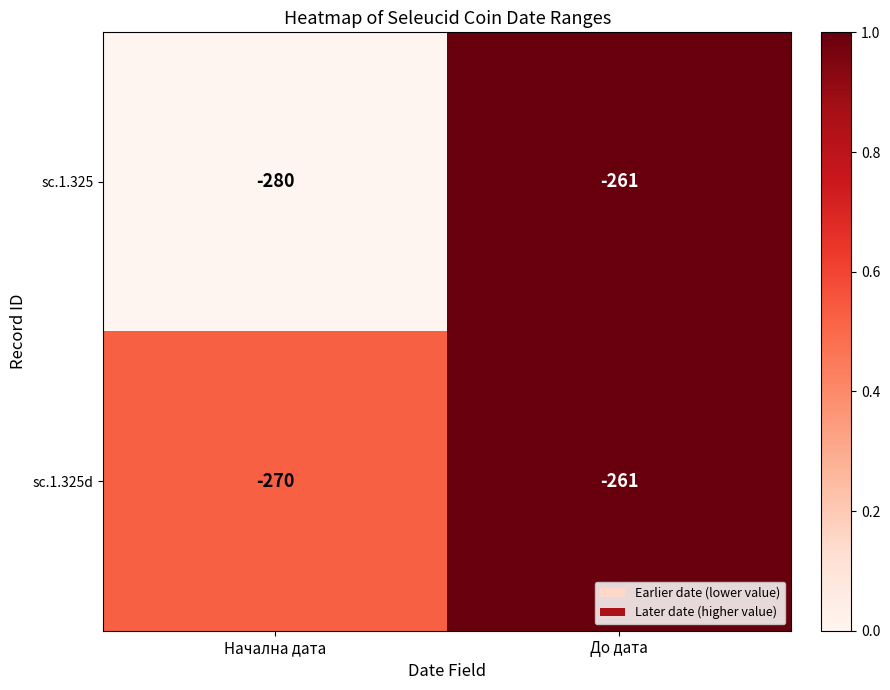

What value does the sc.1.325d series have at До дата?

-261